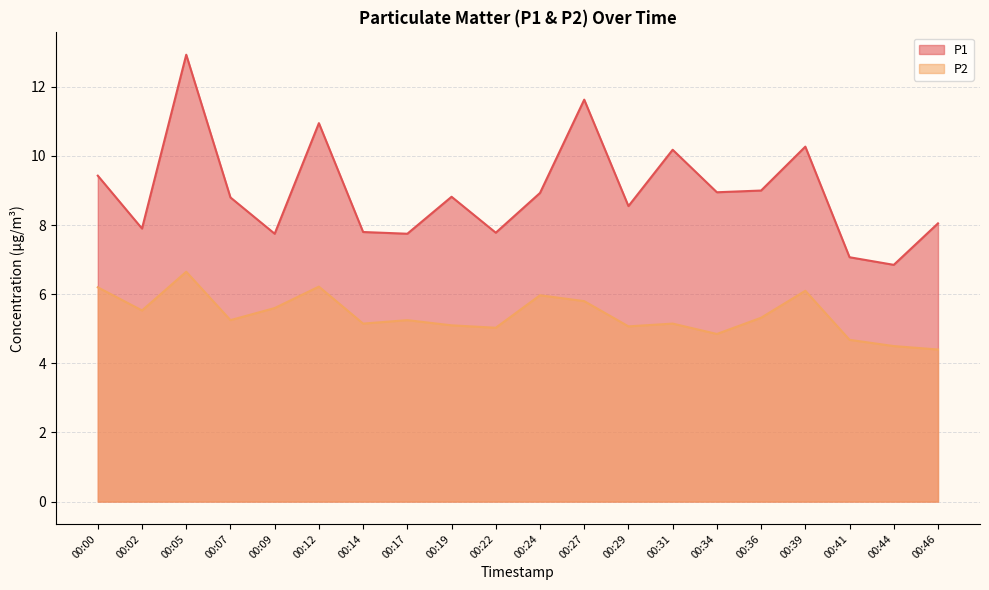

What is the value of the P1 point at the 4th from the left?

8.8